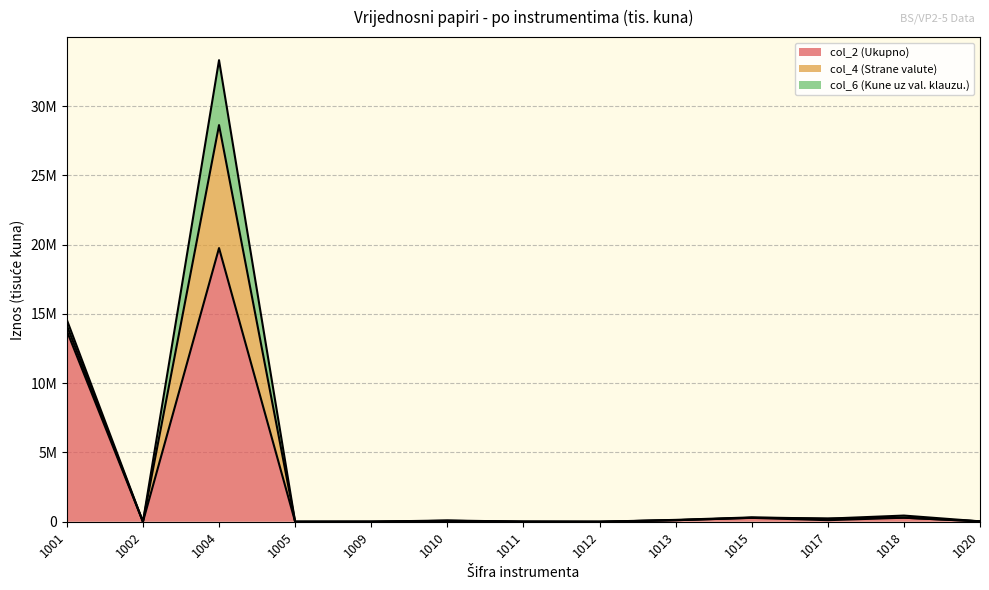

Reading right to left, list all the values displayed in this chart.

col_2 (Ukupno): 1020=28976	1018=290999	1017=112165	1015=279350	1013=109204	1012=0	1011=6185	1010=64584	1009=4791	1005=2464	1004=19750509	1002=0	1001=13775216
col_4 (Strane valute): 1020=0	1018=0	1017=112165	1015=7004	1013=0	1012=0	1011=0	1010=0	1009=0	1005=0	1004=8877551	1002=0	1001=383808
col_6 (Kune uz val. klauzu.): 1020=0	1018=153495	1017=0	1015=27528	1013=24463	1012=0	1011=0	1010=26376	1009=0	1005=0	1004=4683819	1002=0	1001=412083